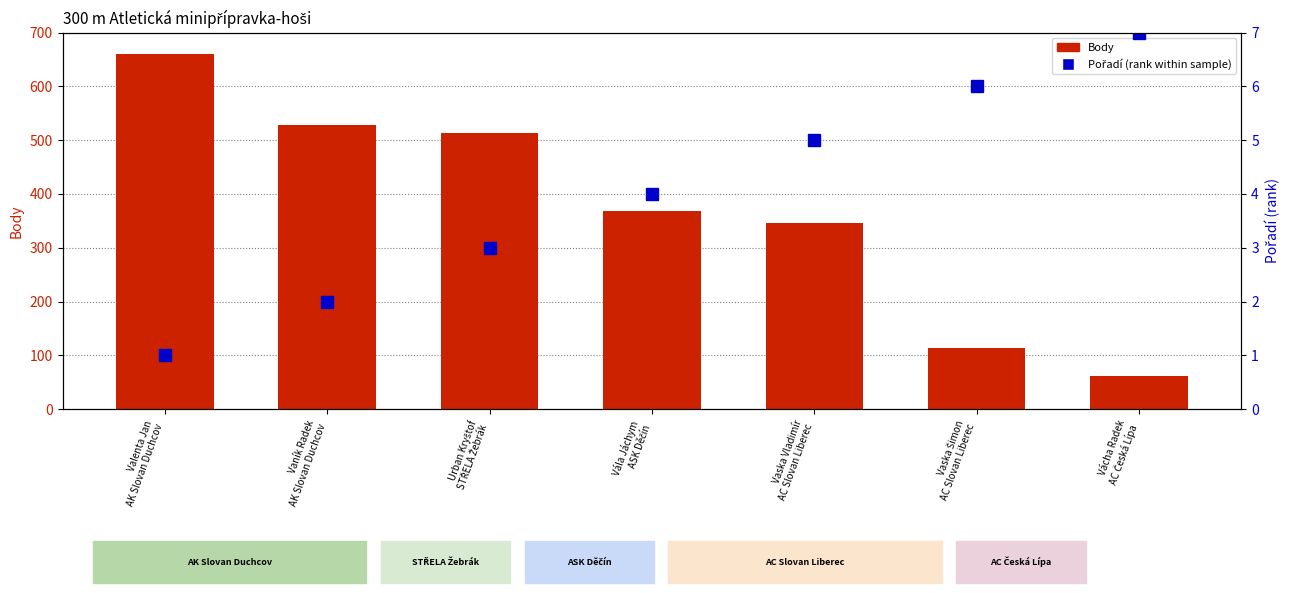

What is the difference between the second highest and second lowest values in the Pořadí series?

4